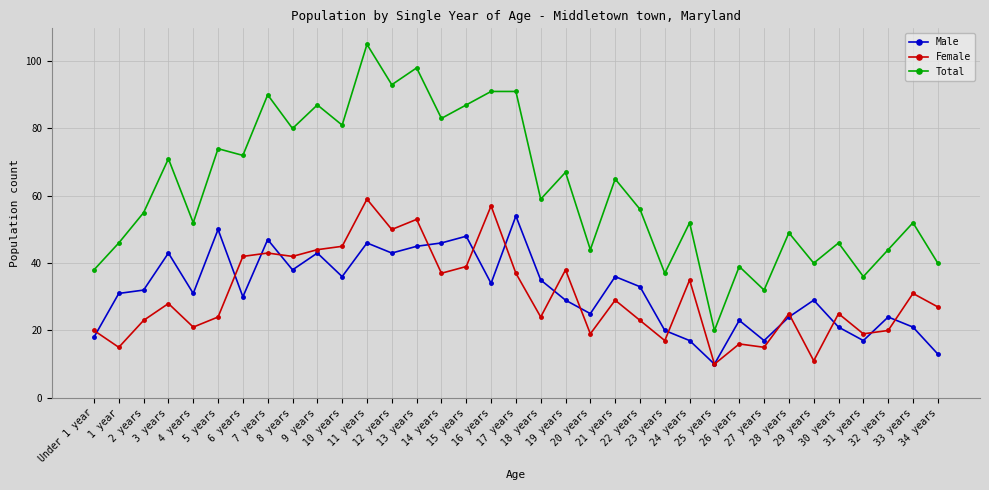

Is the value of Male at 29 years greater than the value of Total at 17 years?

No